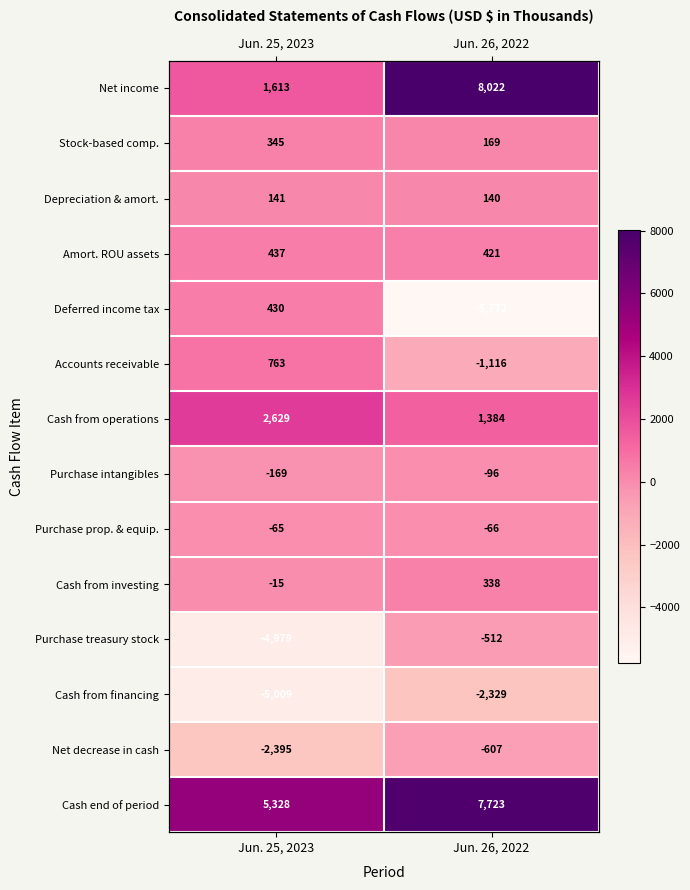

Rank the series by their maximum value, from lowest to highest.

Cash from financing, Net decrease in cash, Purchase treasury stock, Purchase intangibles, Purchase prop. & equip., Depreciation & amort., Cash from investing, Stock-based comp., Deferred income tax, Amort. ROU assets, Accounts receivable, Cash from operations, Cash end of period, Net income